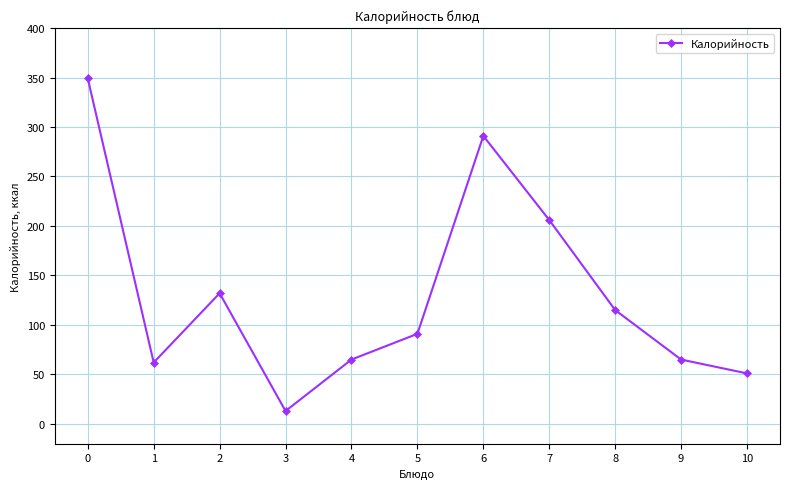

What is the difference between the second highest and second lowest values?

240